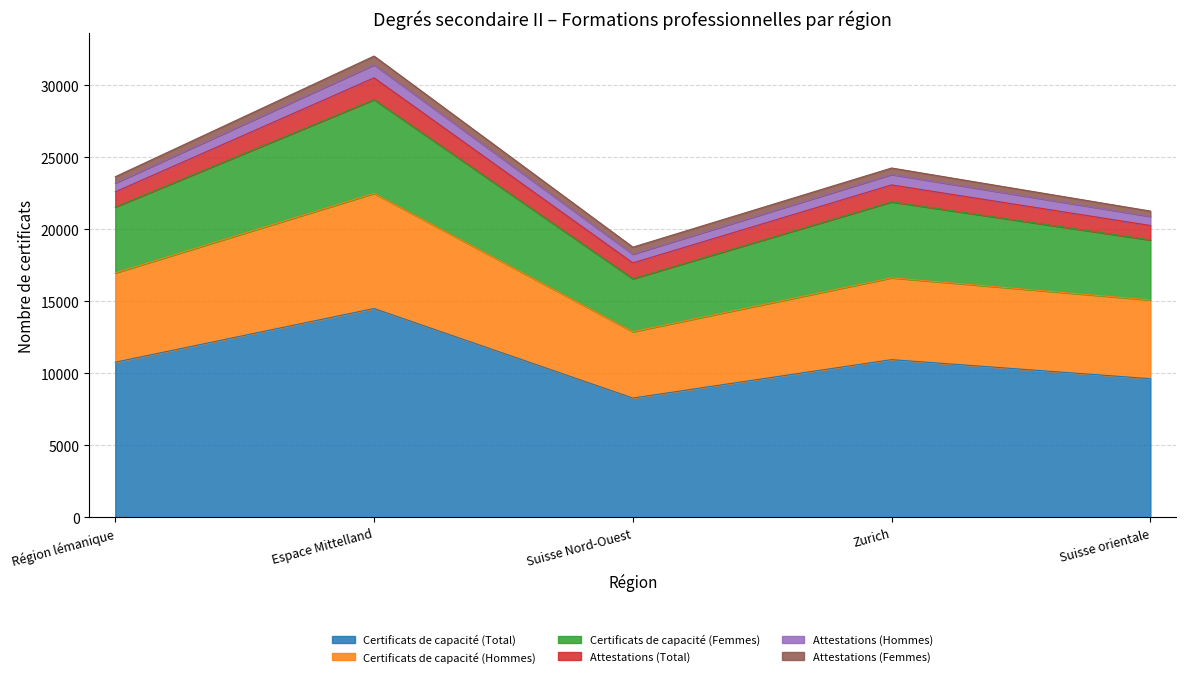

True or false: Certificats de capacité (Total) has a value of 10773 at Région lémanique.

True